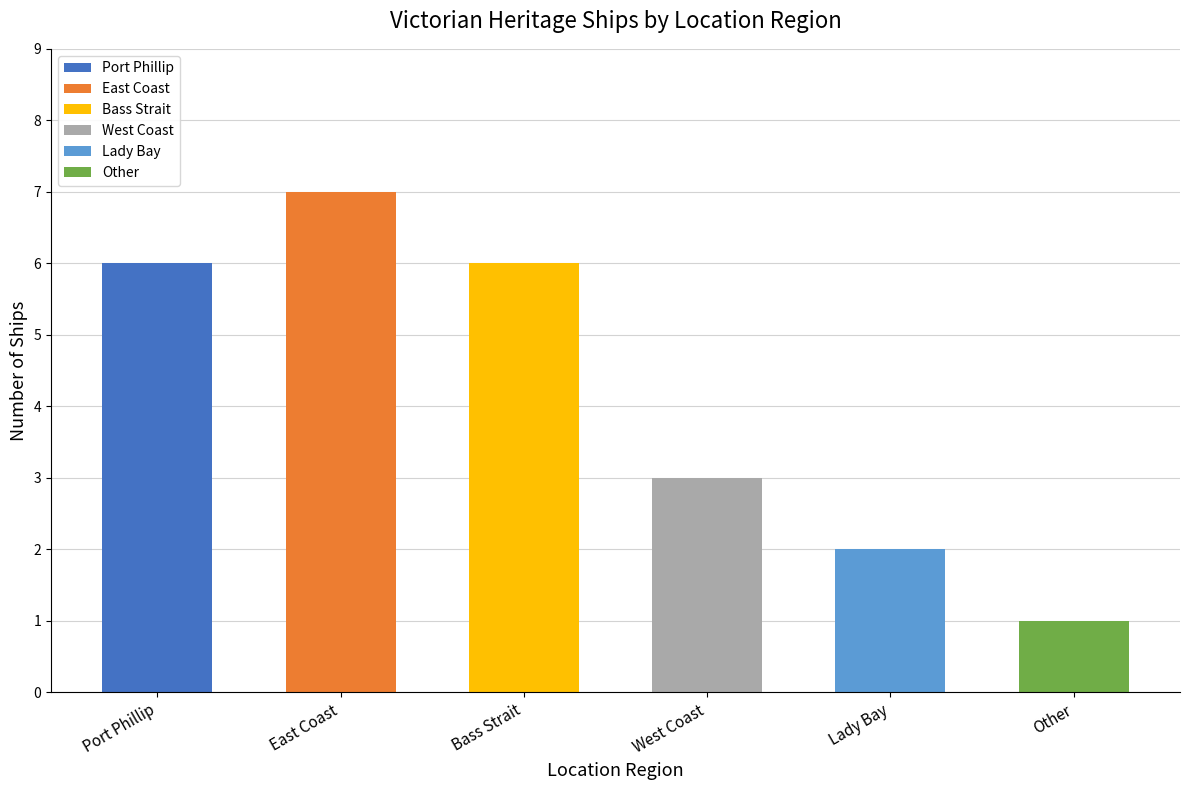

What position from the left is East Coast?

2